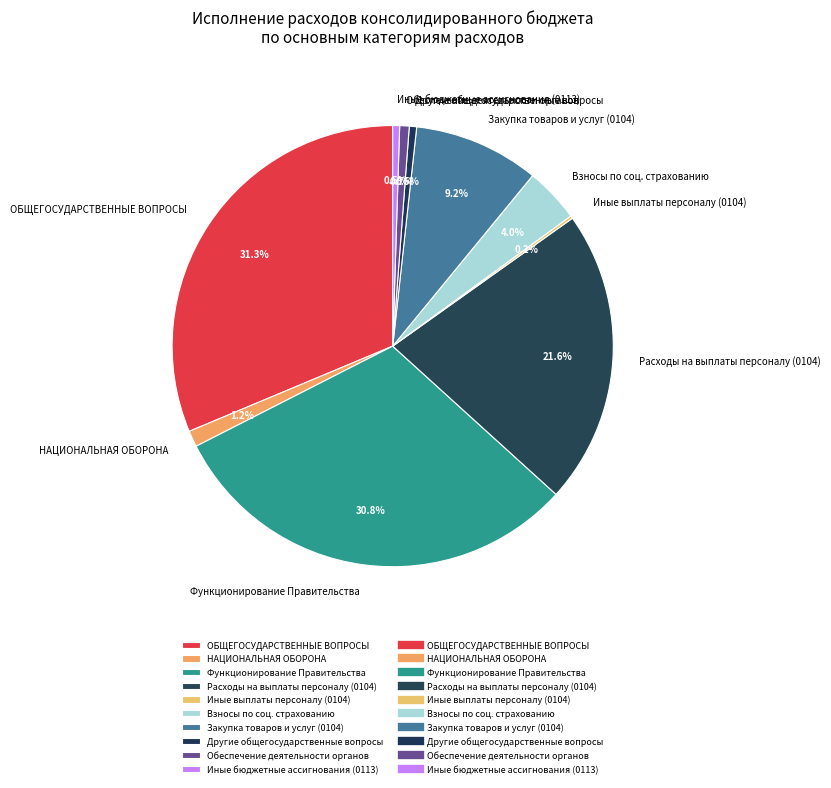

Which has a higher value, Иные бюджетные ассигнования (0113) or Закупка товаров и услуг (0104)?

Закупка товаров и услуг (0104)